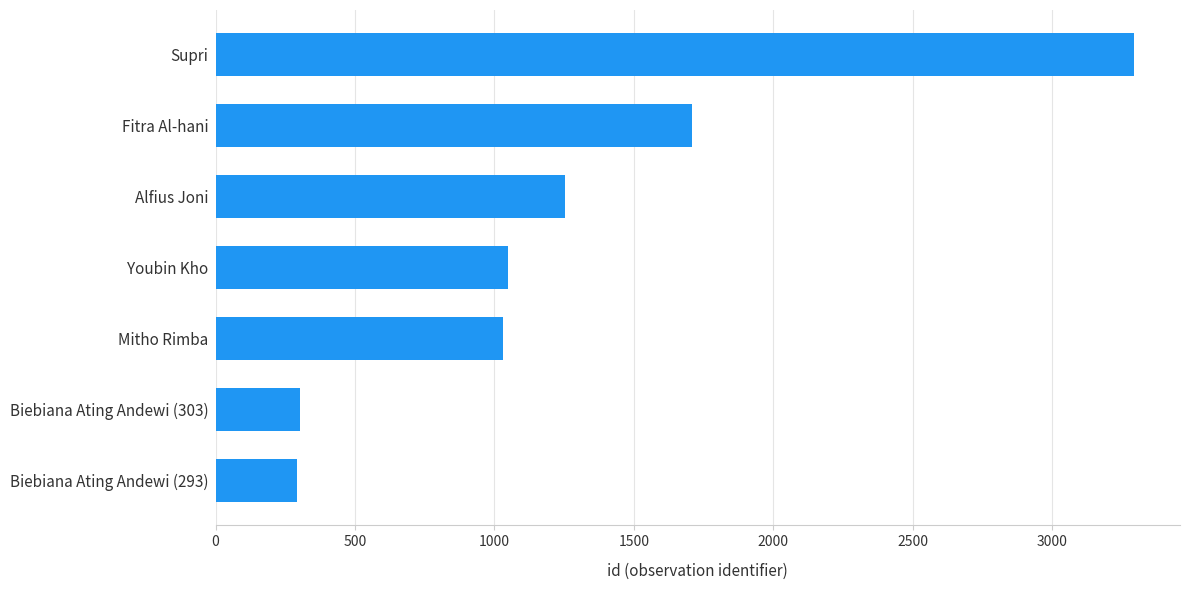

The chart shows a value of 446 at Fitra Al-hani. True or false?

False